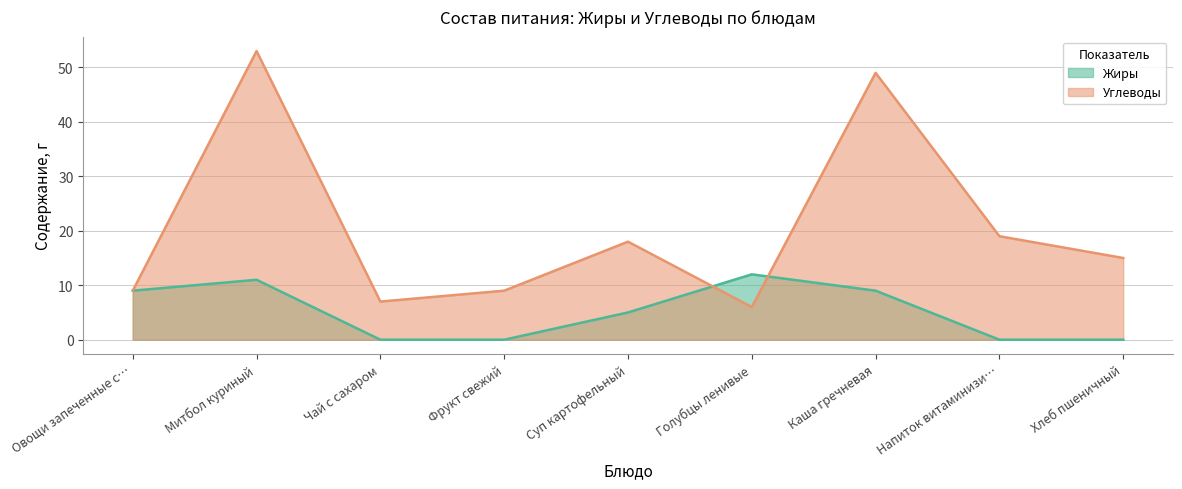

What is the greatest value displayed?

53